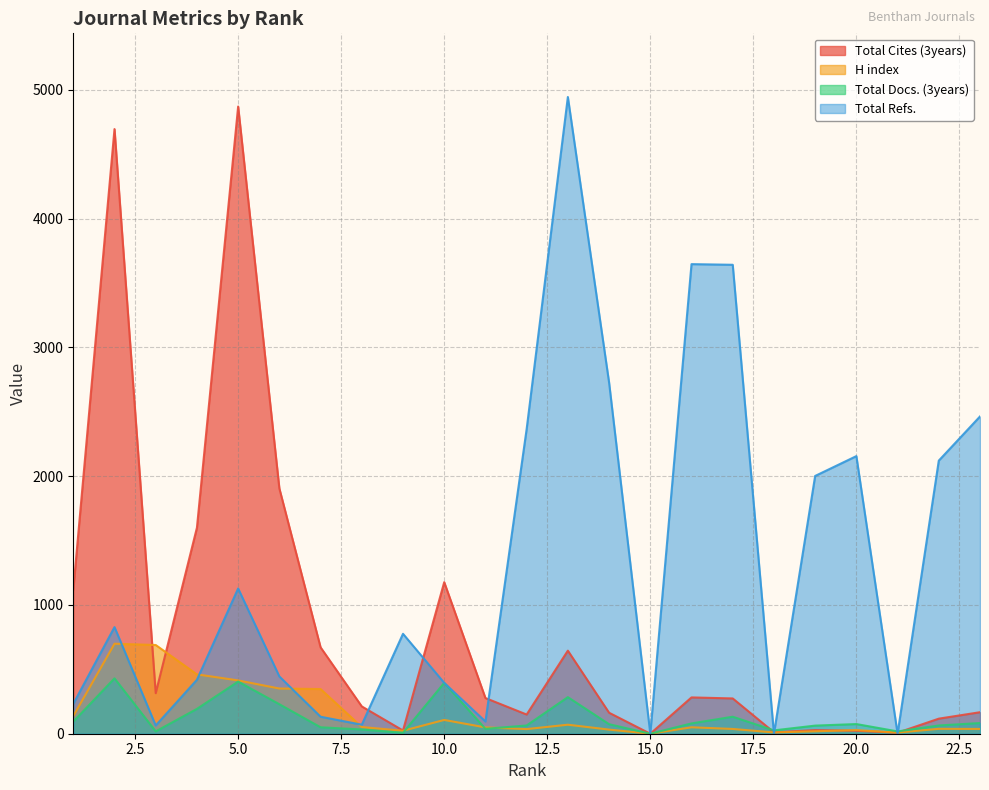

How many distinct data groups are displayed?

4